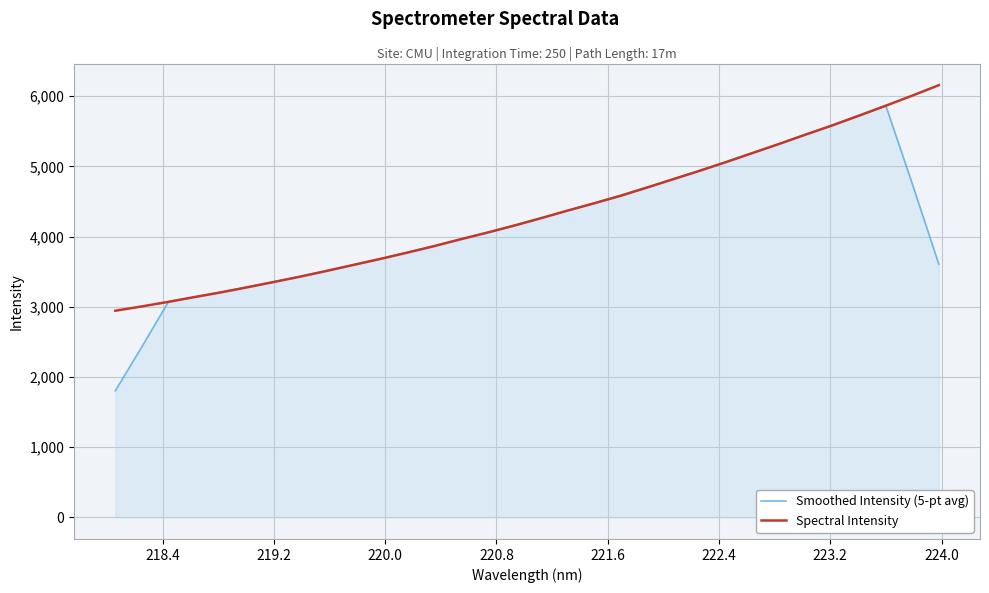

What is the minimum value for Smoothed Intensity (5-pt avg)?

1803.9